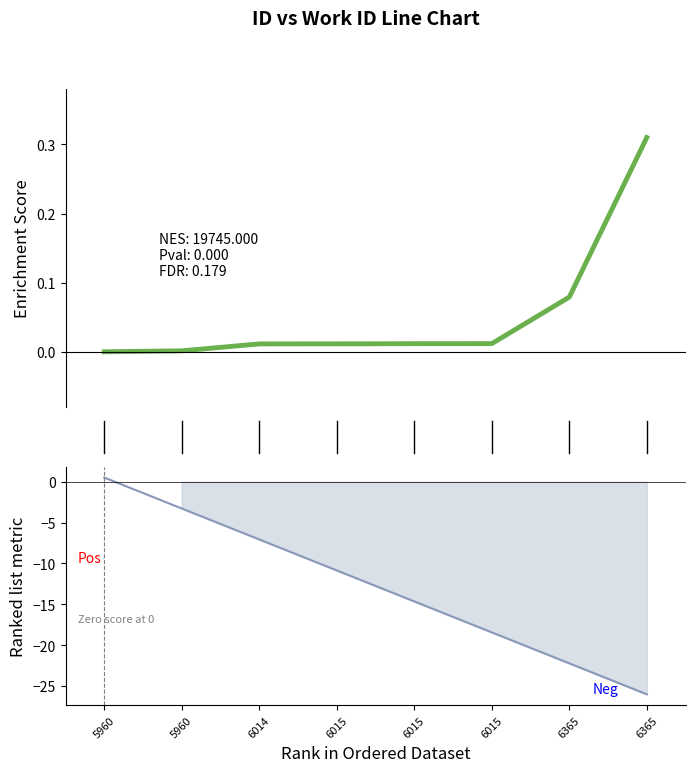

Which label corresponds to the smallest value in the chart?

6365